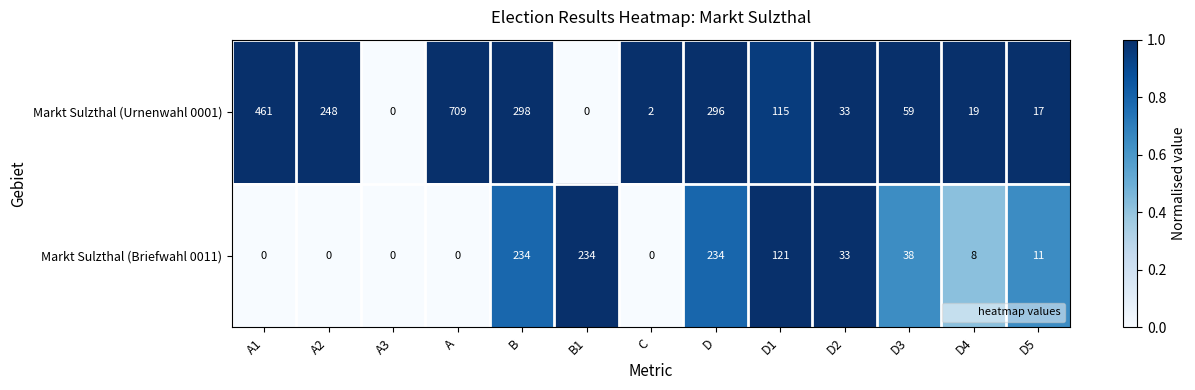

Is the value of Markt Sulzthal (Urnenwahl 0001) at D greater than the value of Markt Sulzthal (Briefwahl 0011) at D3?

Yes